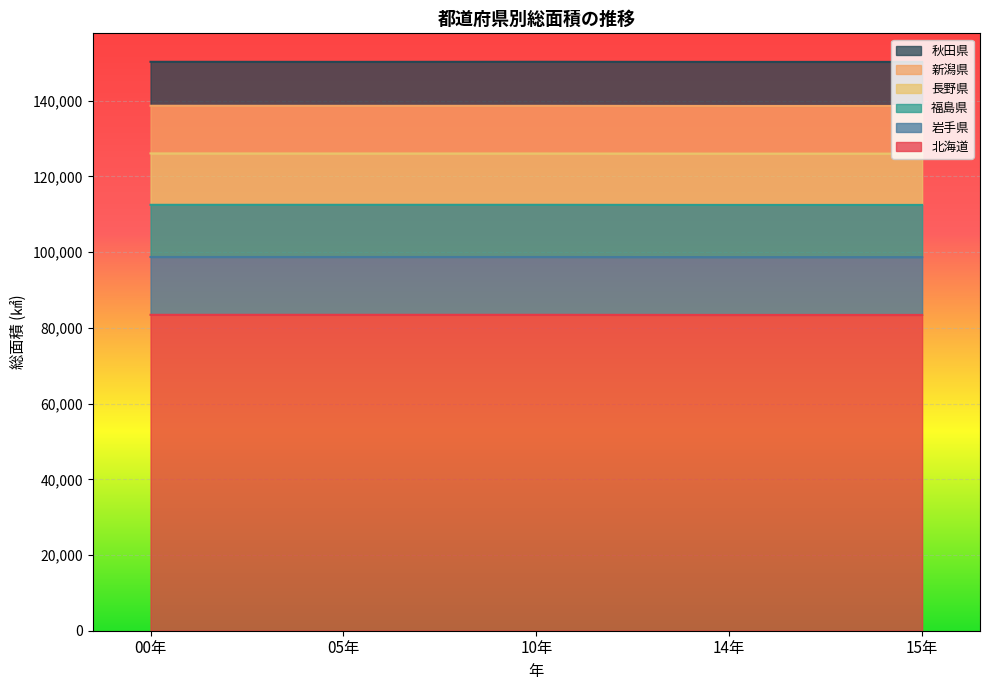

What is the difference between the second highest and second lowest values in the 福島県 series?

35.8